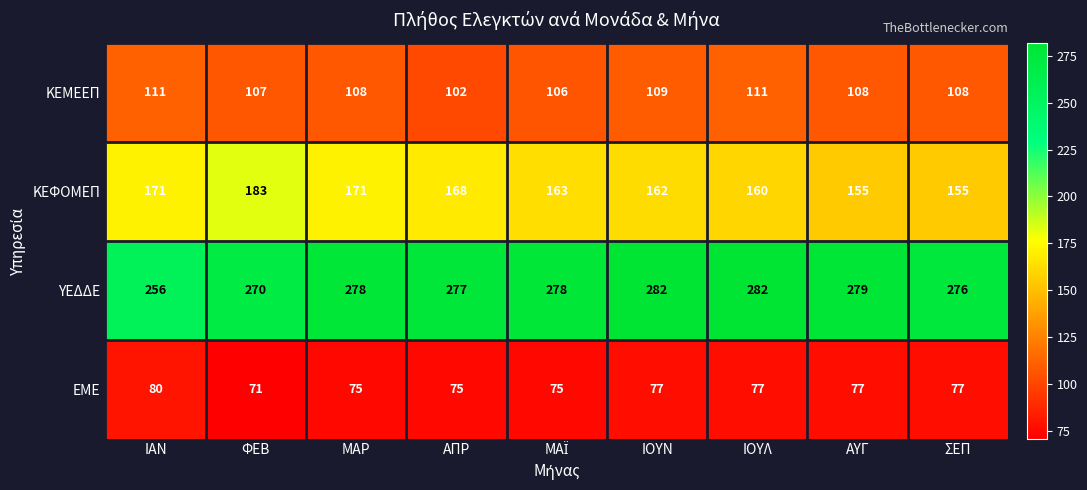

List the series in order of their overall mean, lowest first.

ΕΜΕ, ΚΕΜΕΕΠ, ΚΕΦΟΜΕΠ, ΥΕΔΔΕ